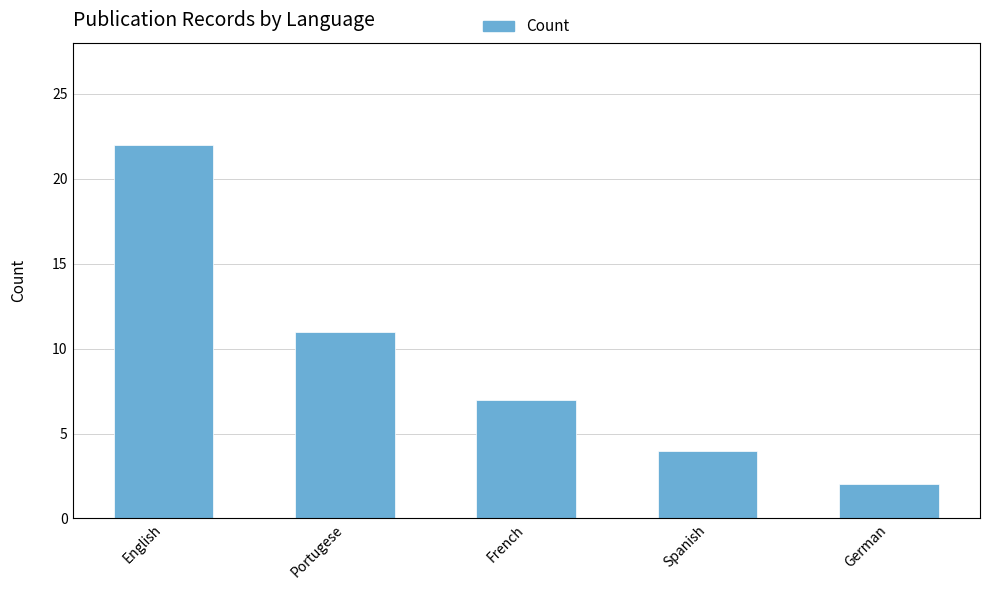

Is it true that the value at English is 22?

True